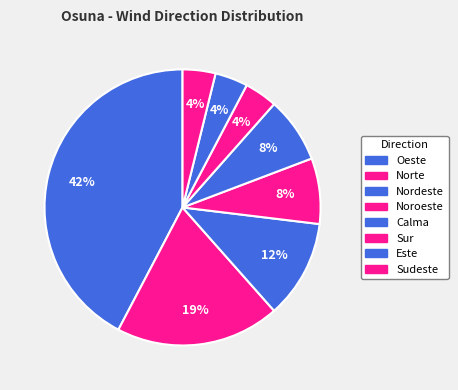

True or false: Este accounts for 4% of the total.

True